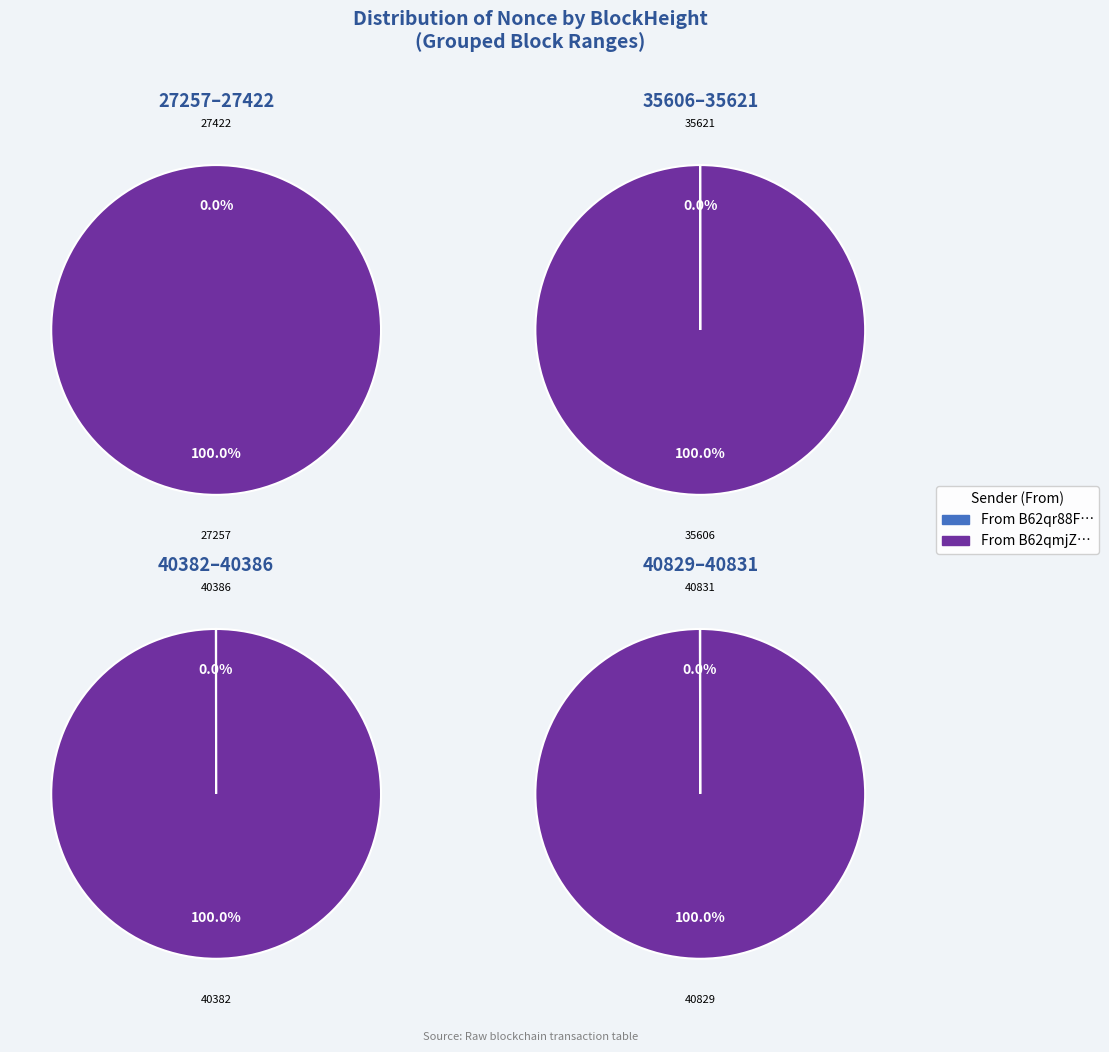

Does 27422 represent more than half of the total?

No